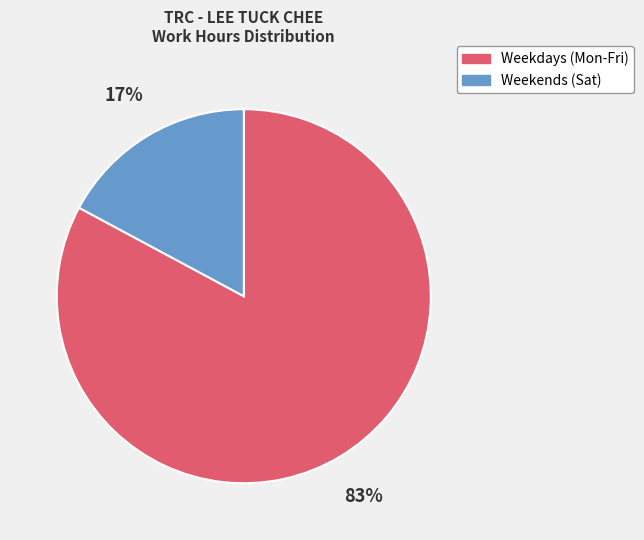

To the nearest percent, what is the average slice percentage?

50%